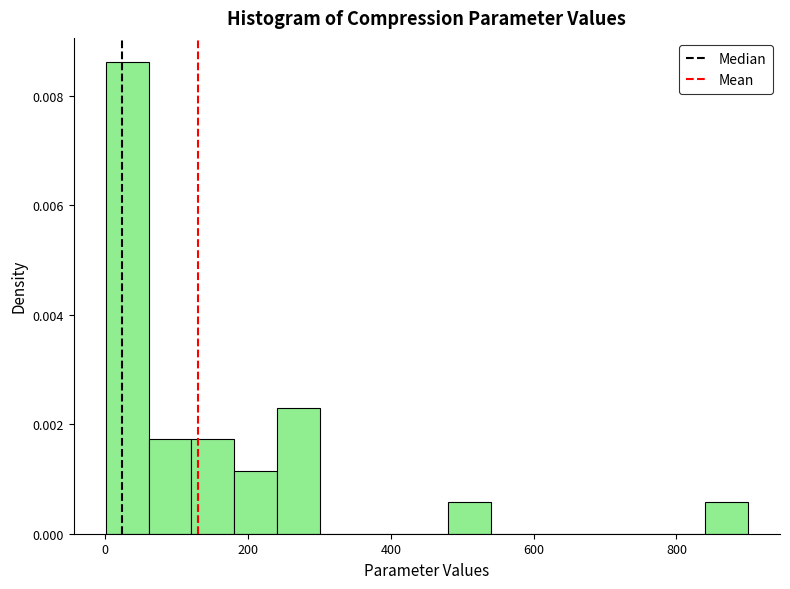

Read against the x-axis, roughly where is the centre of the tallest bar?

40